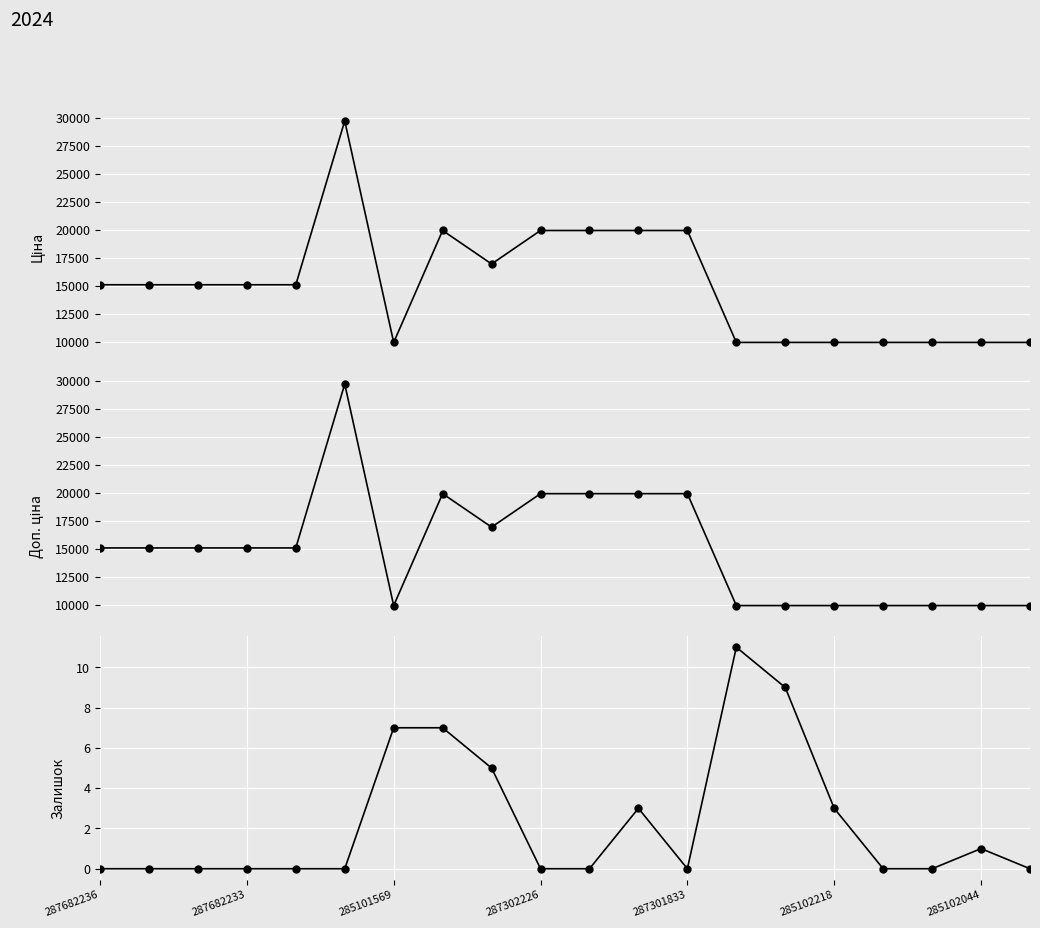

Reading left to right, transcribe all the data shown in this chart.

Ціна: 15120.0	15120.0	15120.0	15120.0	15120.0	29747.2	9975.0	19964.2	16976.3	19964.2	19964.2	19964.2	19964.2	9975.0	9975.0	9975.0	9975.0	9975.0	9975.0	9975.0
Доп. ціна: 15120.0	15120.0	15120.0	15120.0	15120.0	29747.2	9975.0	19964.2	16976.3	19964.2	19964.2	19964.2	19964.2	9975.0	9975.0	9975.0	9975.0	9975.0	9975.0	9975.0
Залишок: 0.0	0.0	0.0	0.0	0.0	0.0	7.0	7.0	5.0	0.0	0.0	3.0	0.0	11.0	9.0	3.0	0.0	0.0	1.0	0.0